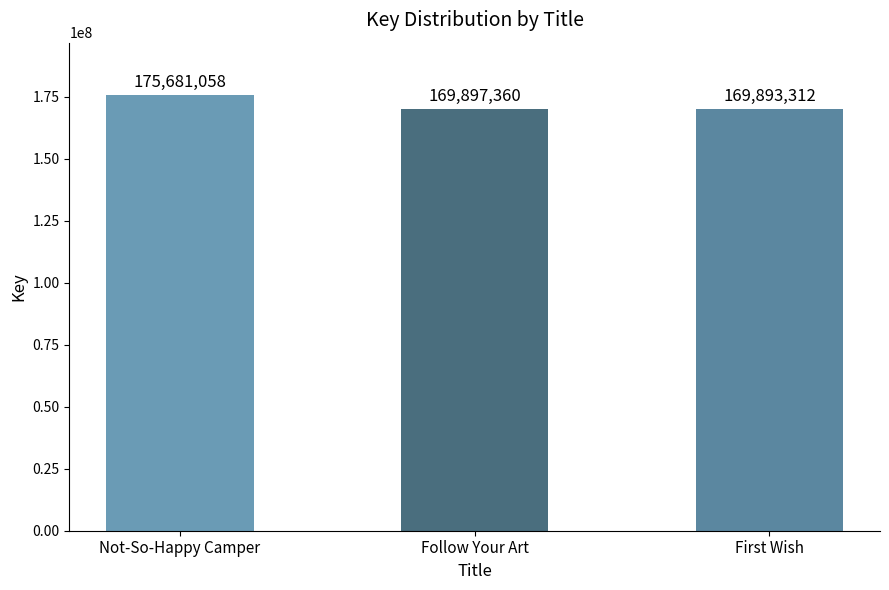

Rank the categories by value from highest to lowest.

Not-So-Happy Camper, Follow Your Art, First Wish